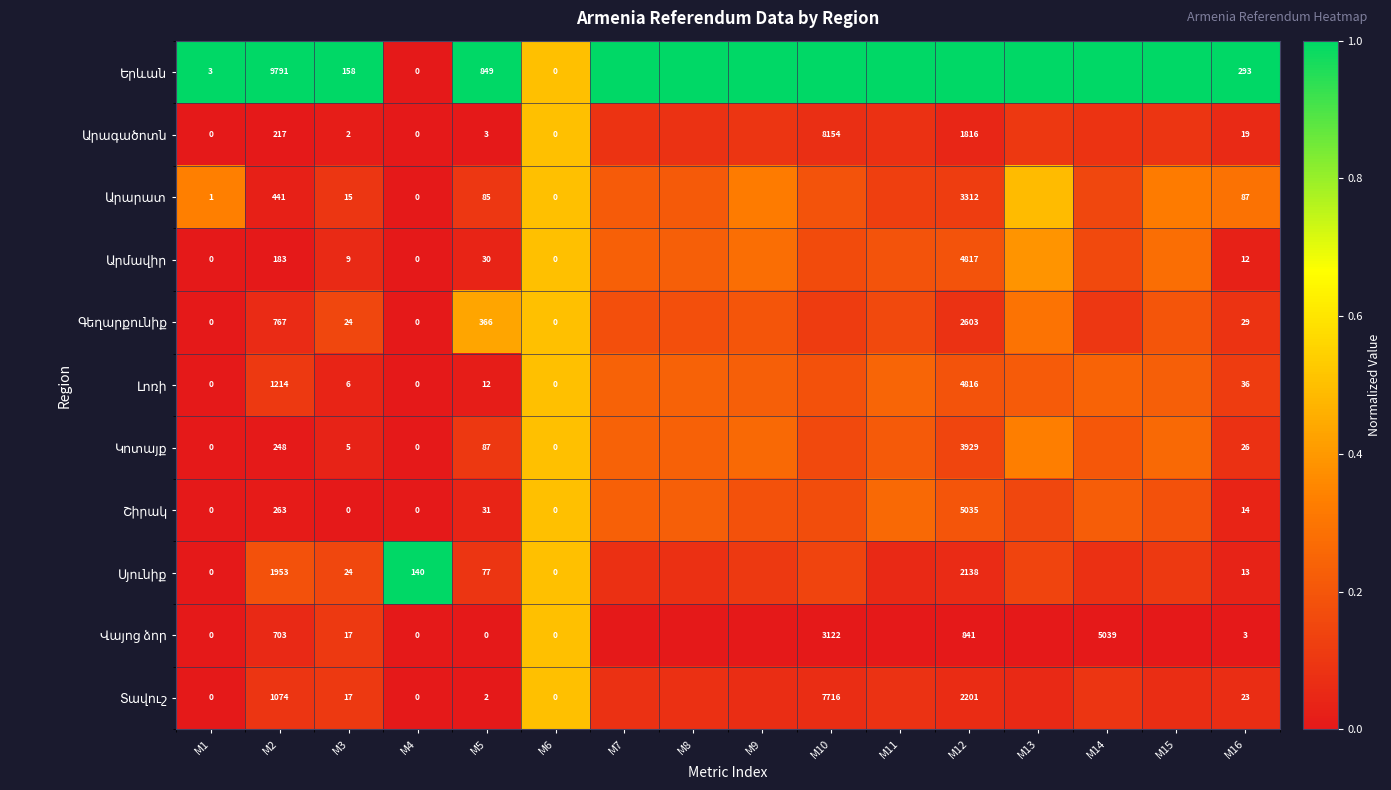

True or false: Արագածոտն has a value of 0.0 at M8.

False